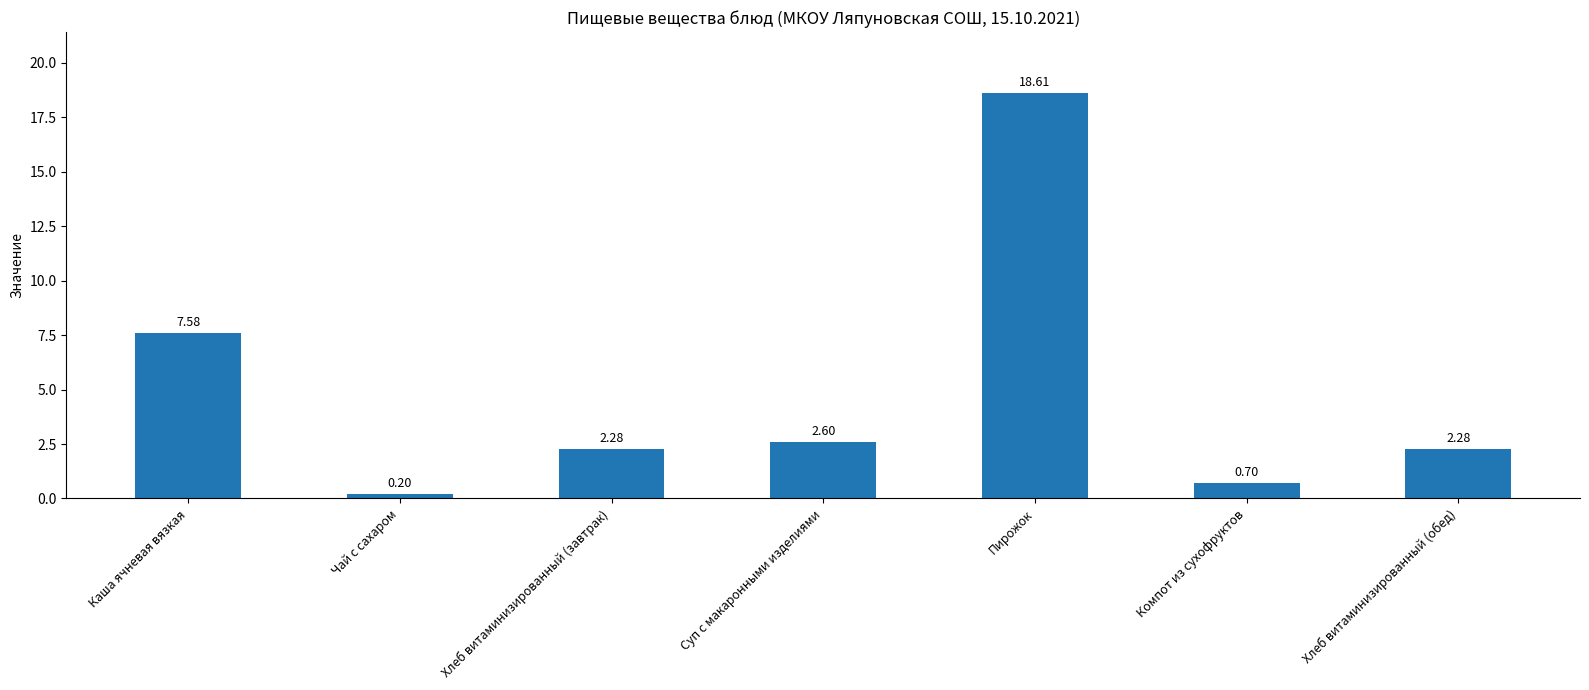

What is the difference between the values at Каша ячневая вязкая and Хлеб витаминизированный (завтрак)?

5.3